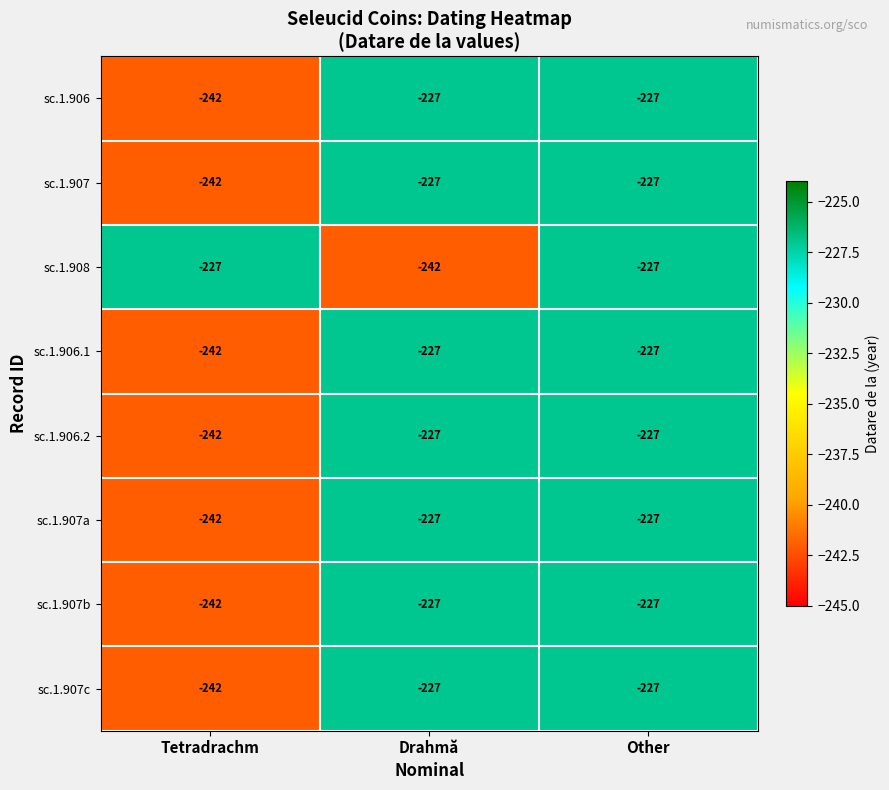

What is the approximate value of sc.1.908 at Drahmă?

-242